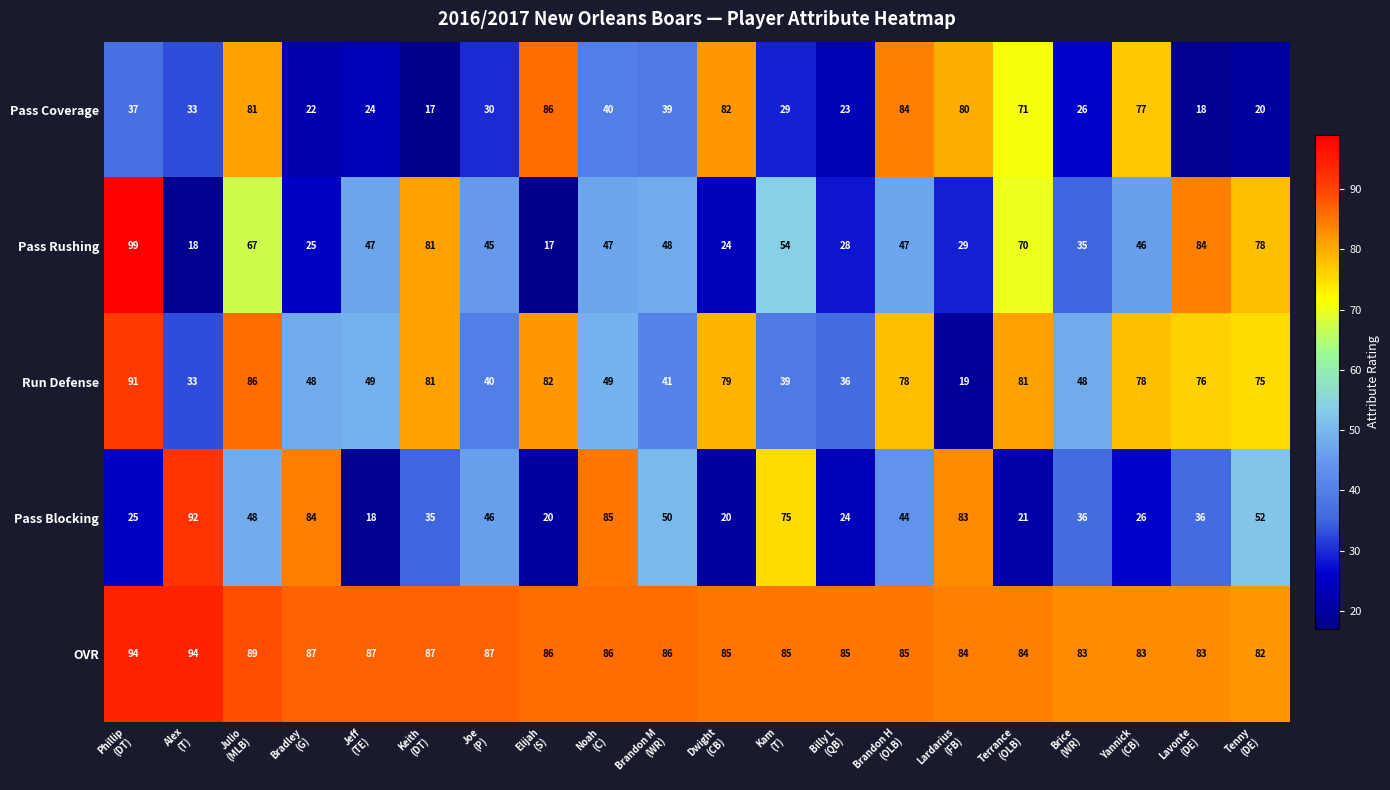

Rank the series by their maximum value, from lowest to highest.

Pass Coverage, Run Defense, Pass Blocking, OVR, Pass Rushing